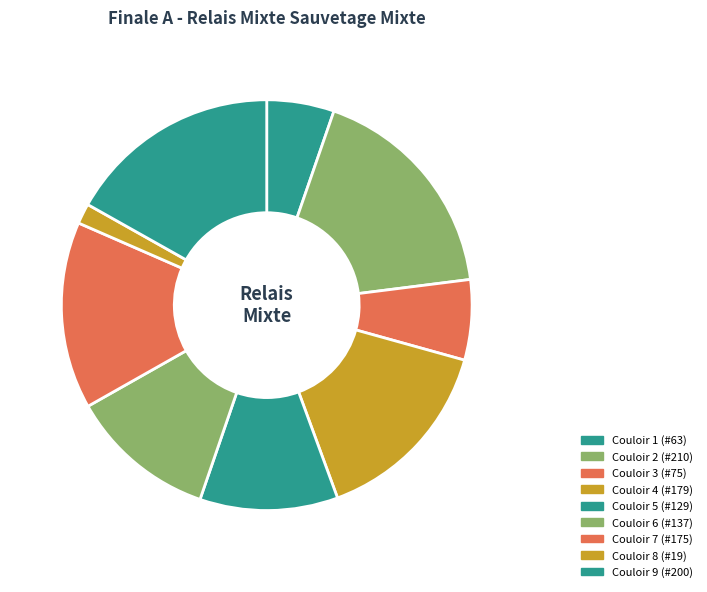

How many segments does this pie chart have?

9